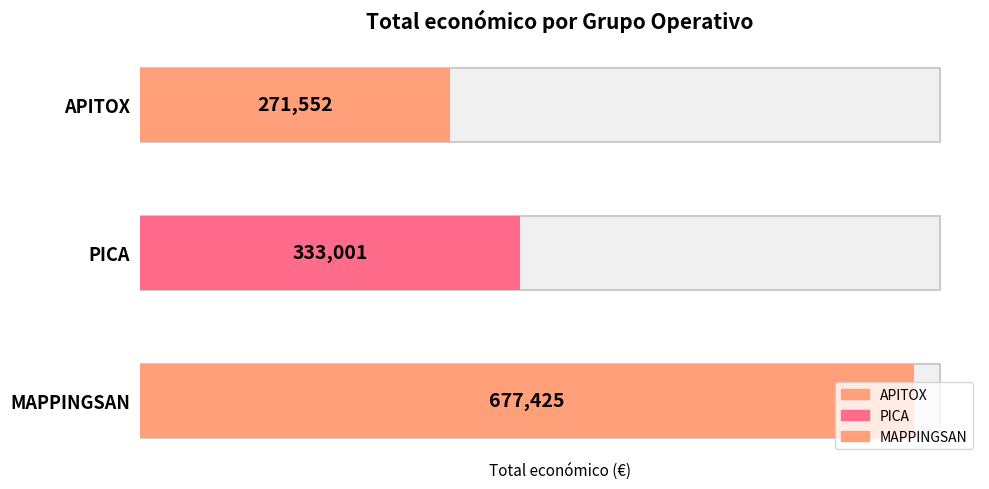

Reading left to right, list all the values displayed in this chart.

APITOX=271552	PICA=333001	MAPPINGSAN=677425